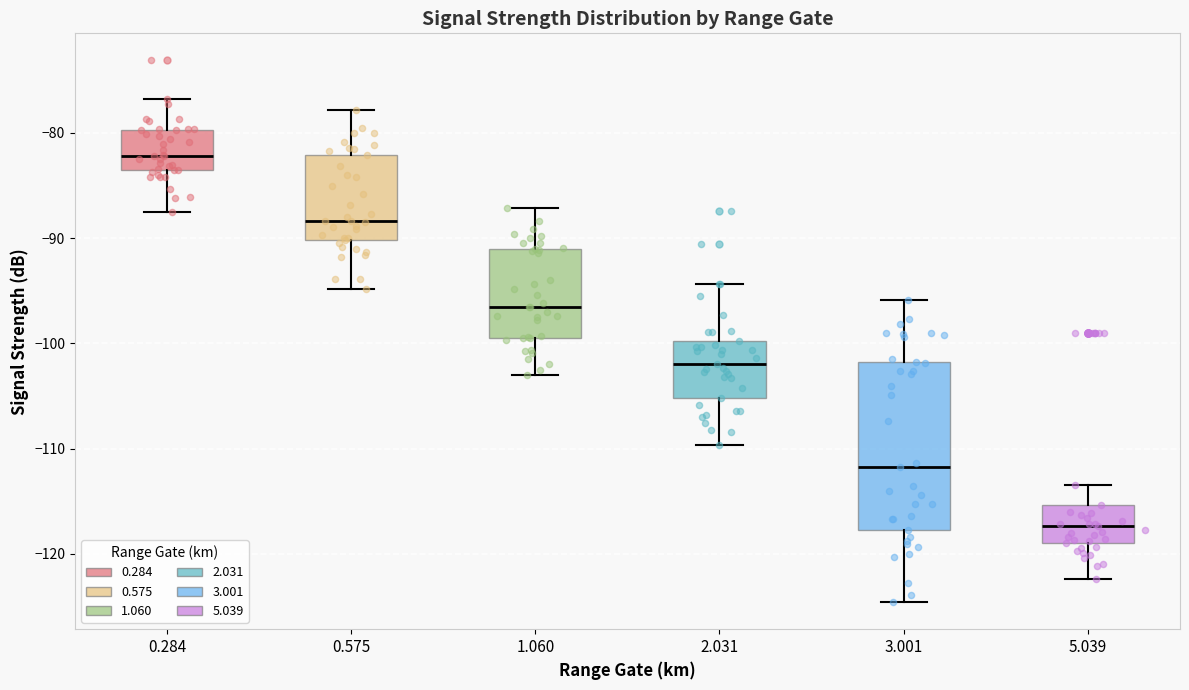

Which box has the lowest median line?

5.039